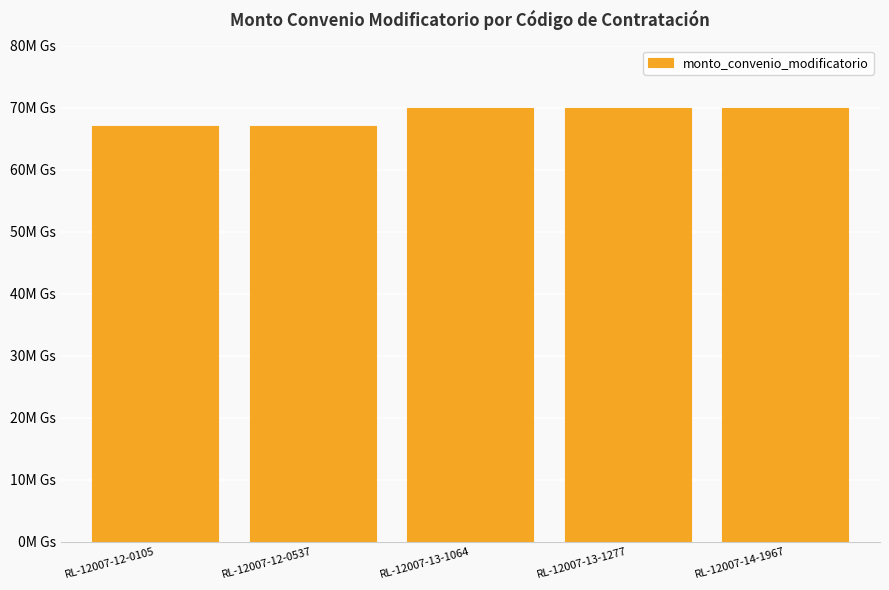

The value at RL-12007-13-1064 is 69900000. True or false?

True